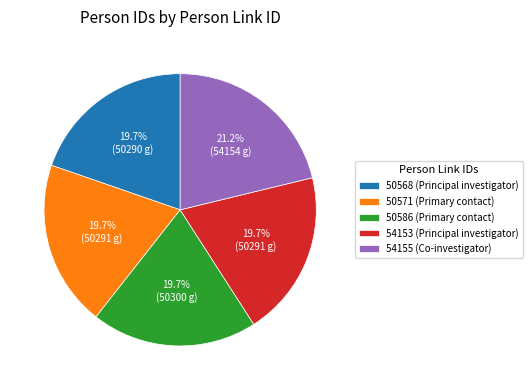

How many segments does this pie chart have?

5